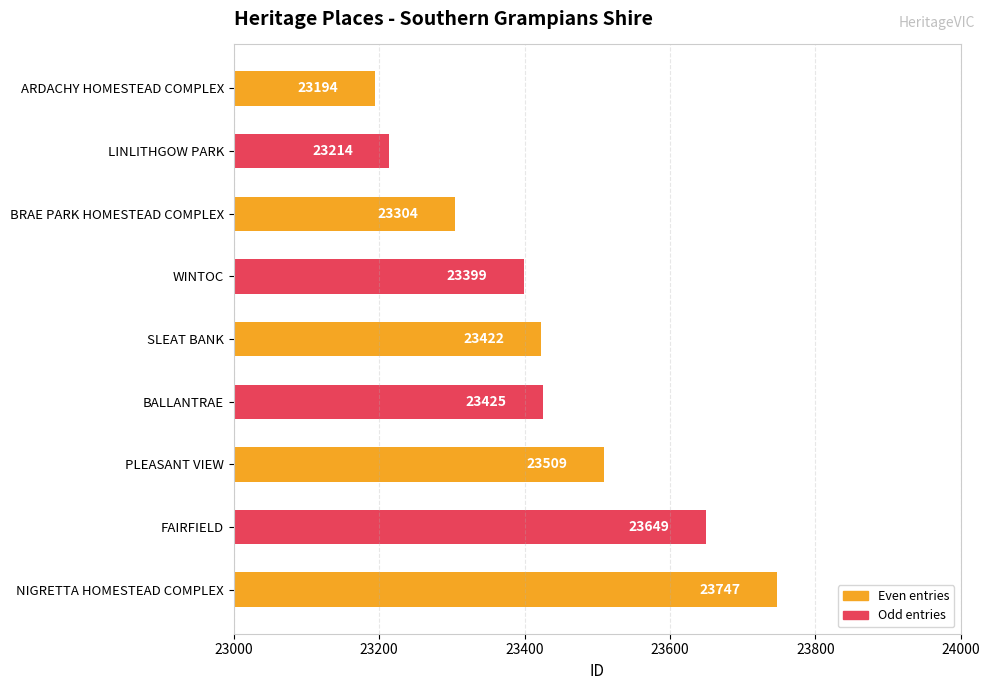

What is the label of the 1st bar from the bottom?

NIGRETTA HOMESTEAD COMPLEX